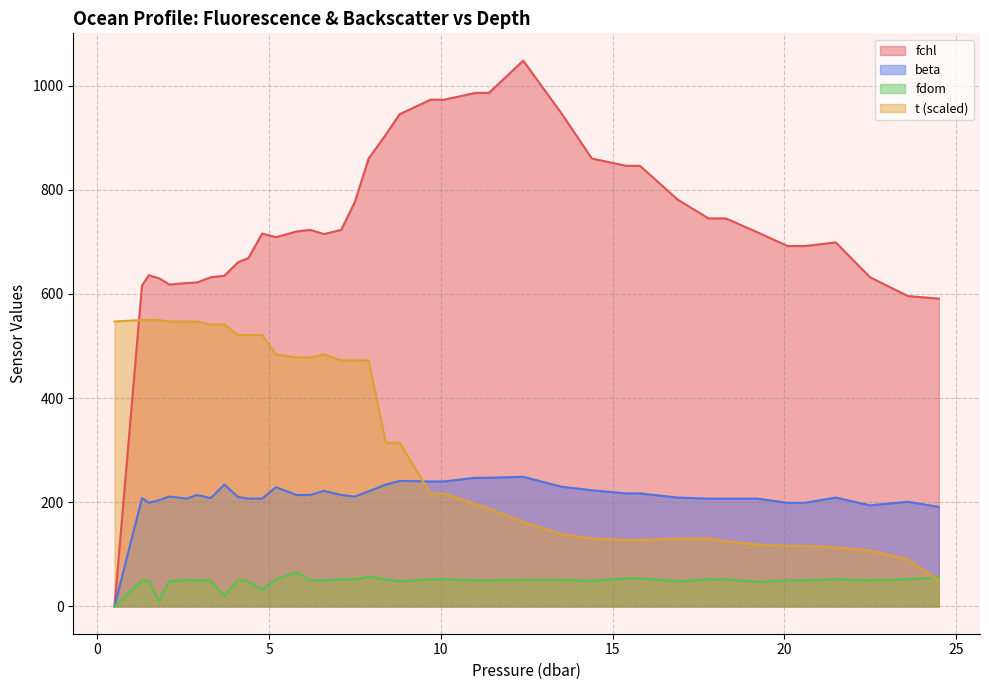

True or false: t has more than 0 interior local peaks.

True